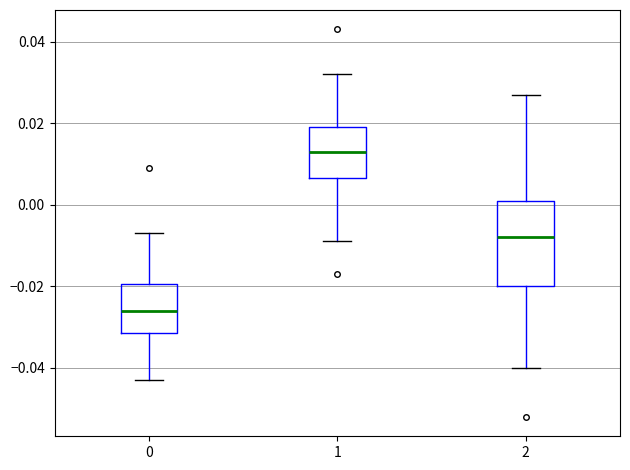

Which box's median line is the lowest?

0